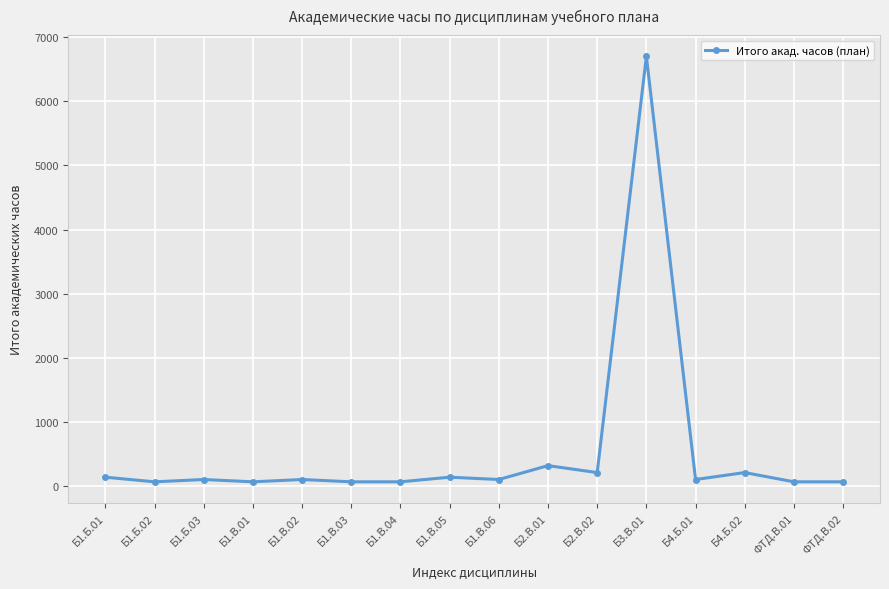

What is the label of the 2nd point from the right?

ФТД.В.01